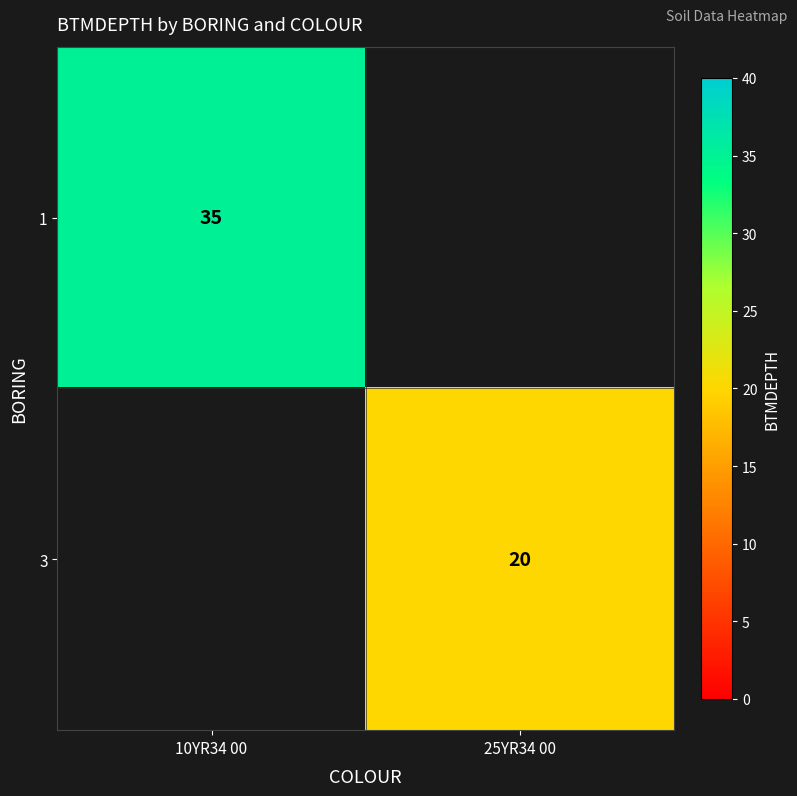

Is it true that 3 equals 20 at 25YR34 00?

True